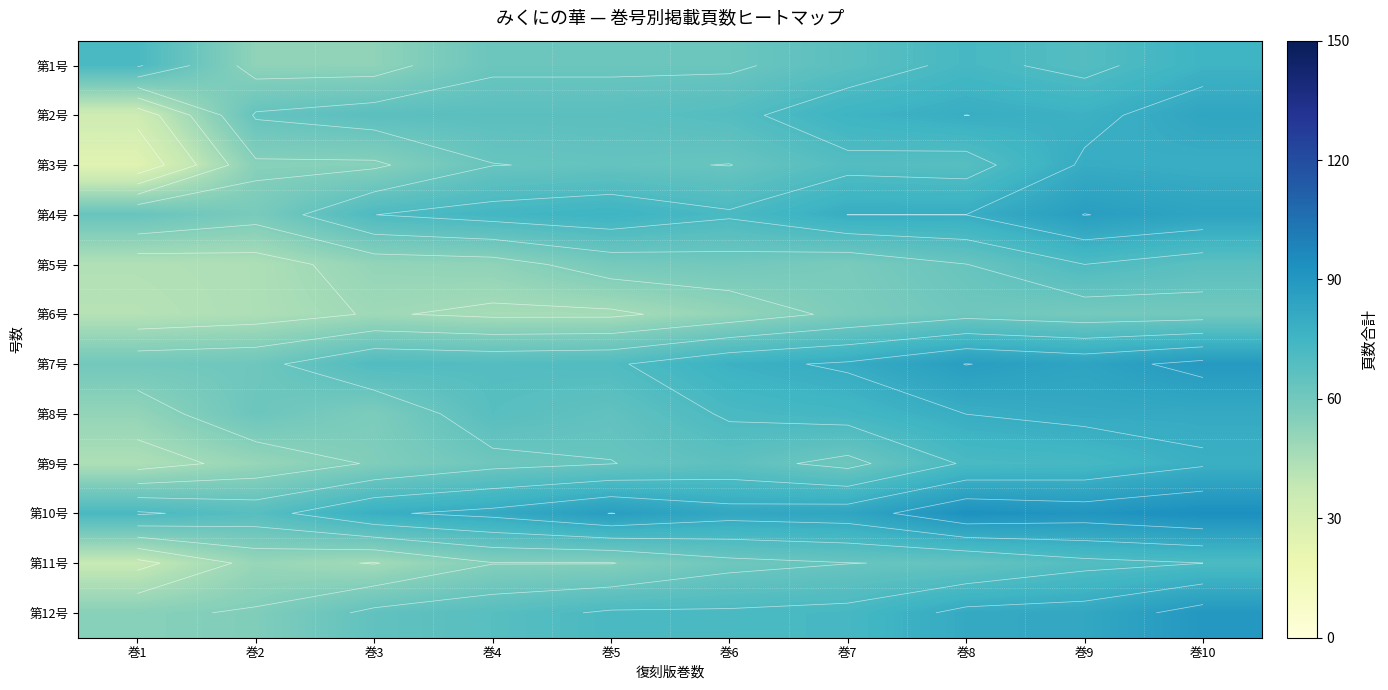

What is the smallest value displayed?

25